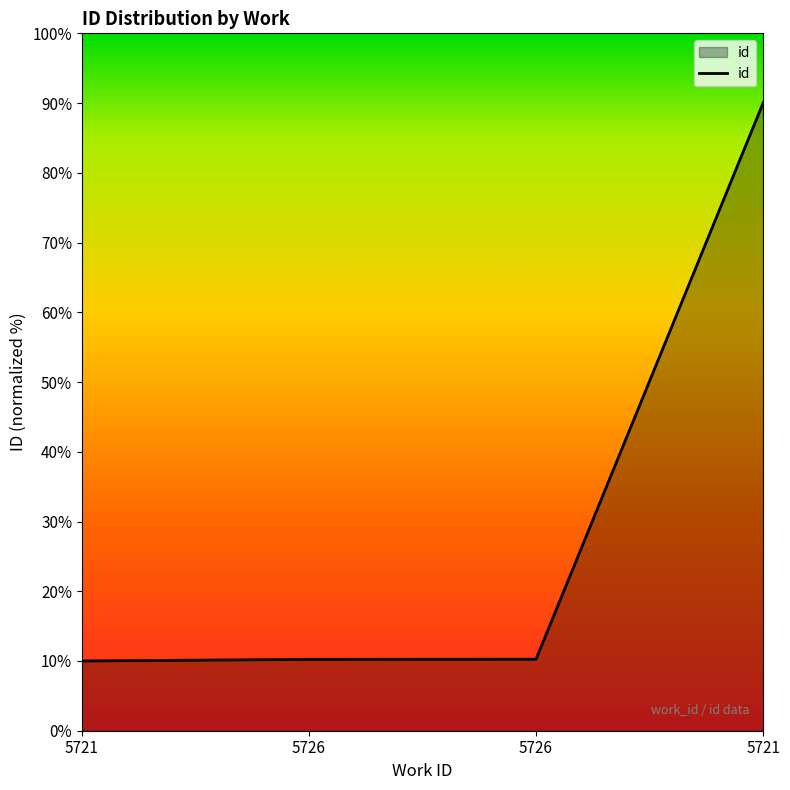

What is the difference between the maximum and minimum values?

80.0